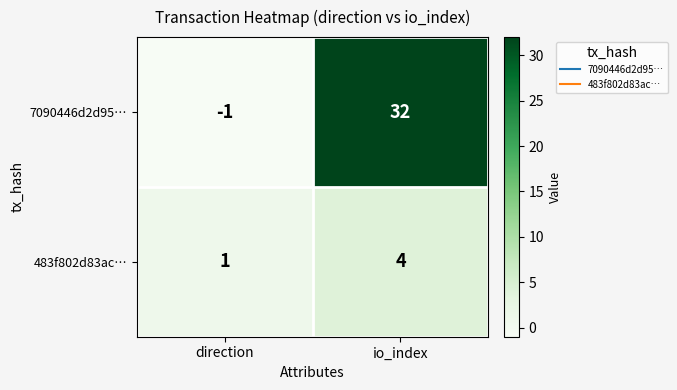

Which series has the largest total across all categories?

7090446d2d95…